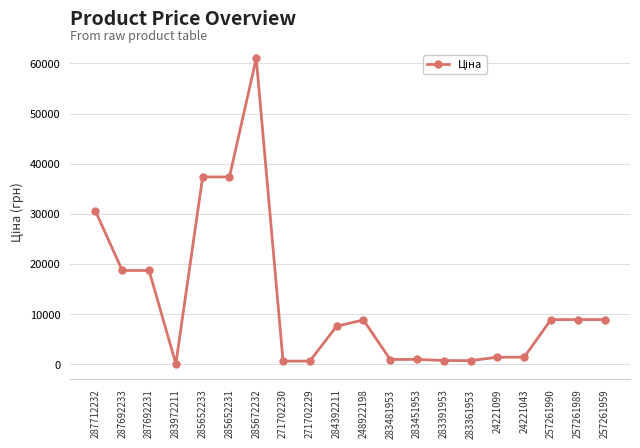

How many data points are less than 8797?

10